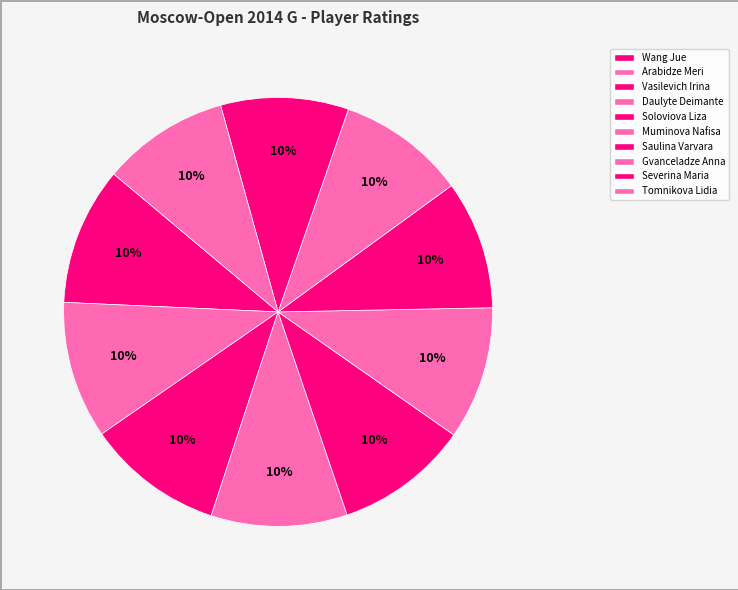

Between Saulina Varvara and Tomnikova Lidia, which is larger?

Saulina Varvara